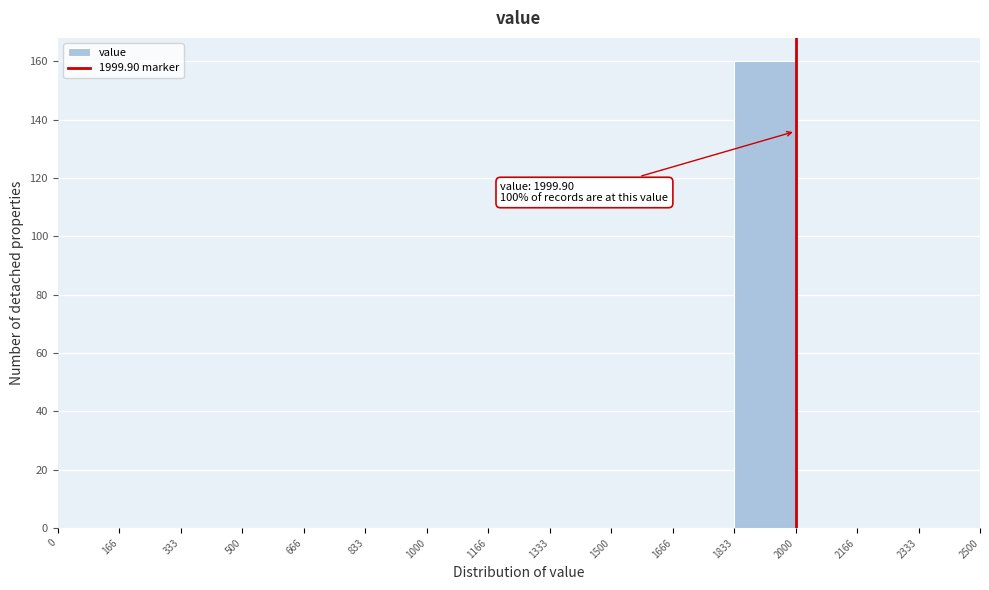

Which range on the x-axis has the tallest bar?

1833 to 2000